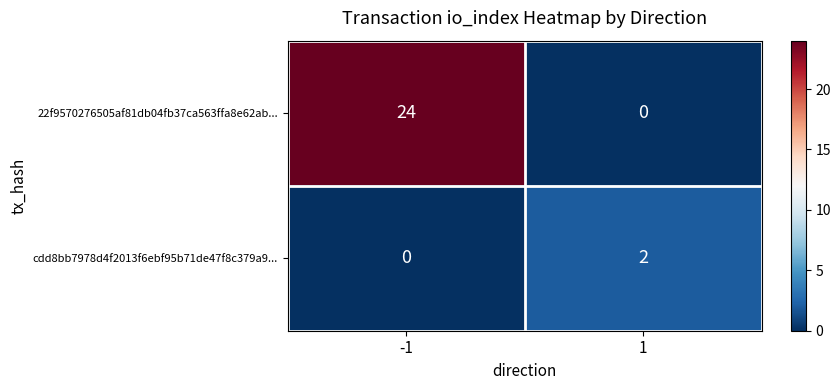

The value of cdd8bb7978d4f2013f6ebf95b71de47f8c379a9... at 1 is 3. True or false?

False